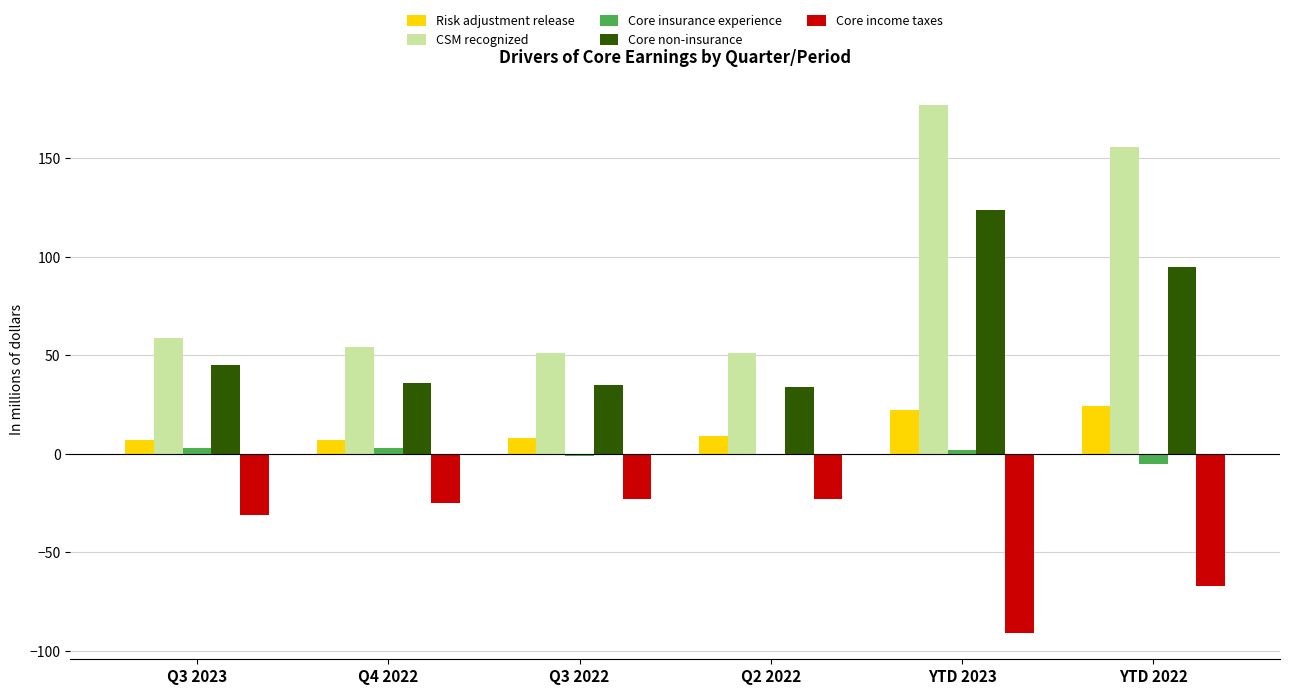

The Core non-insurance series shows 31 at Q3 2023. True or false?

False